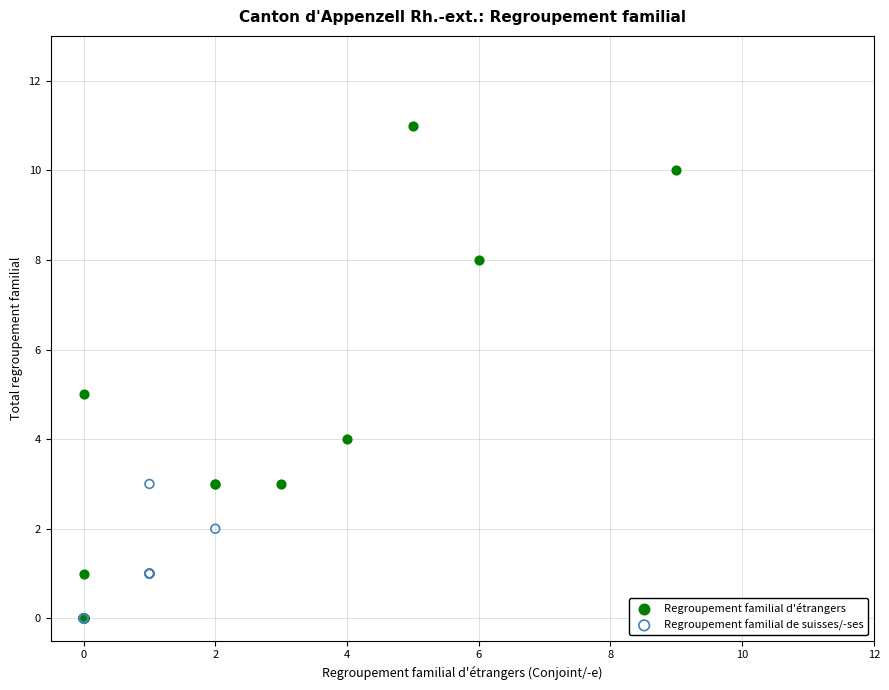

What are all the series names shown in the legend?

Regroupement familial d'étrangers, Regroupement familial de suisses/-ses